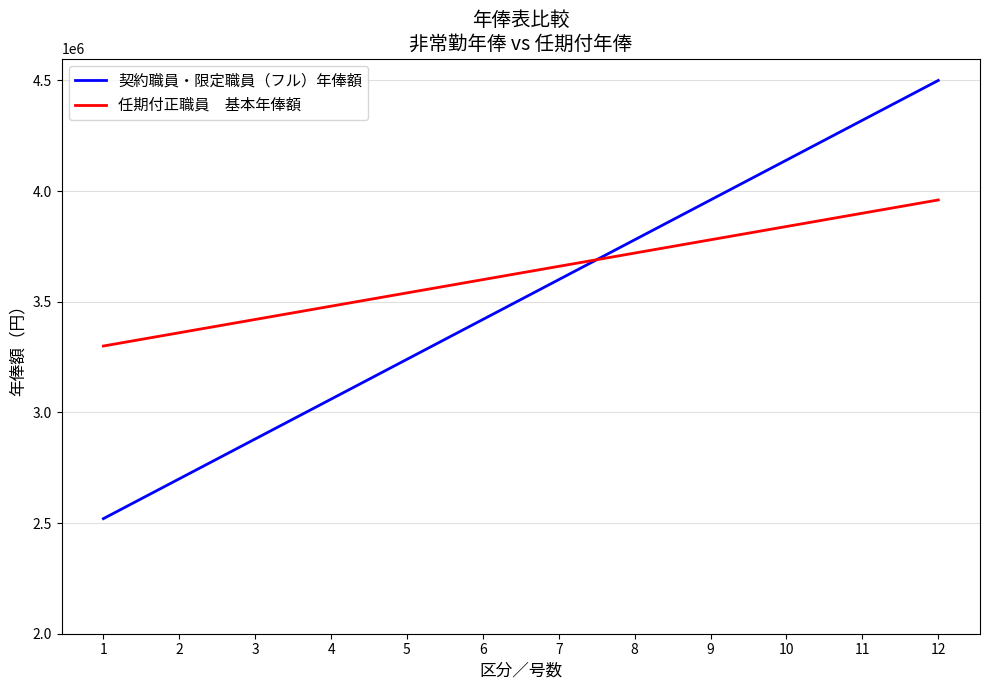

At which category is the sum across all series the highest?

12